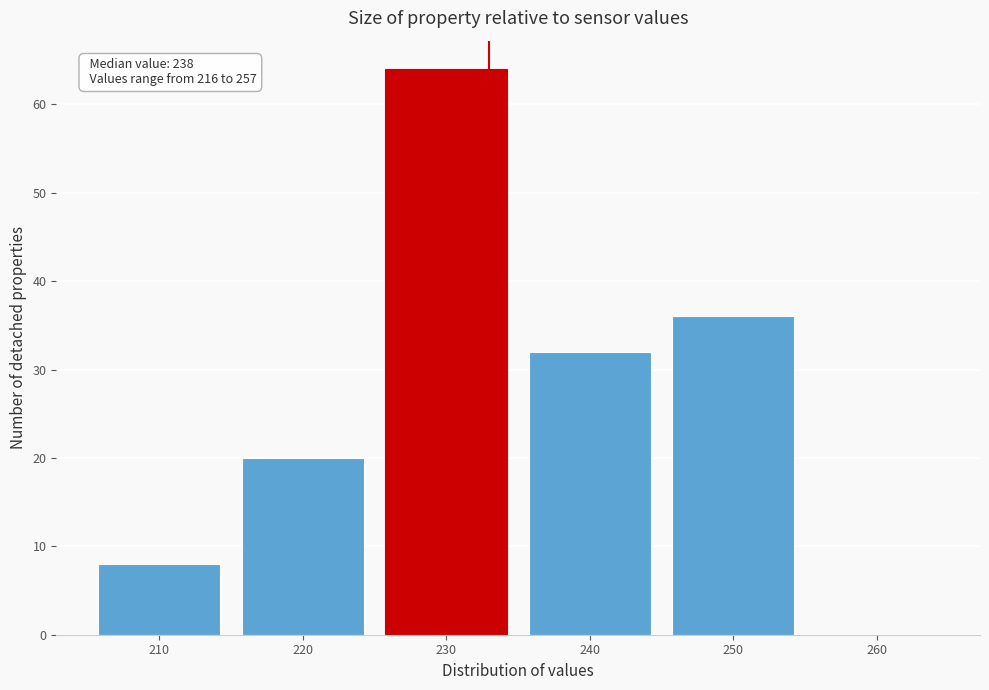

Reading right to left, what are all the values shown in this chart?

260=0	250=36	240=32	230=64	220=20	210=8